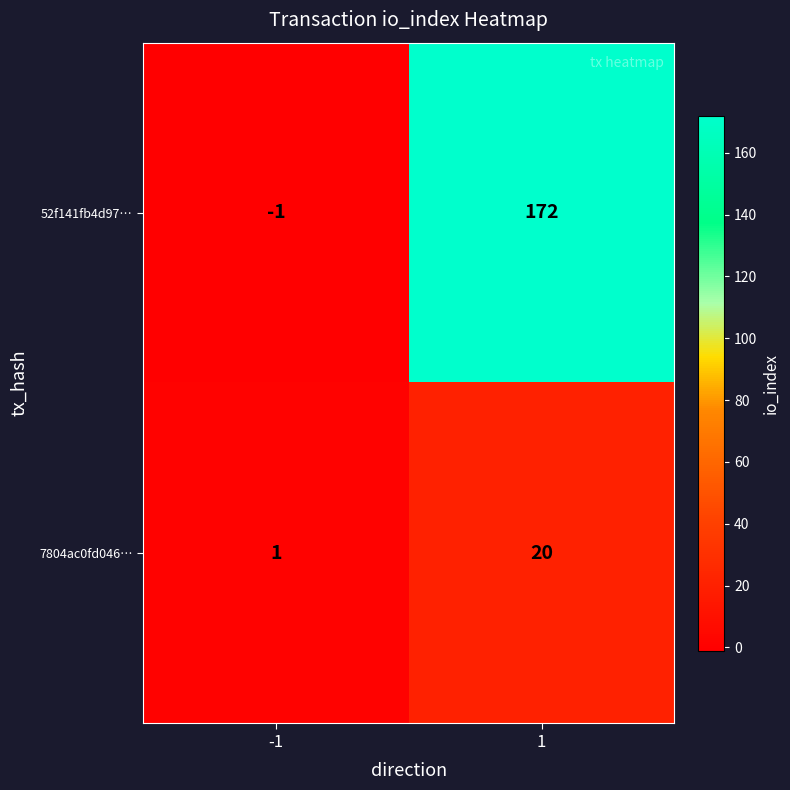

True or false: 7804ac0fd046… has a value of 33 at 1.

False